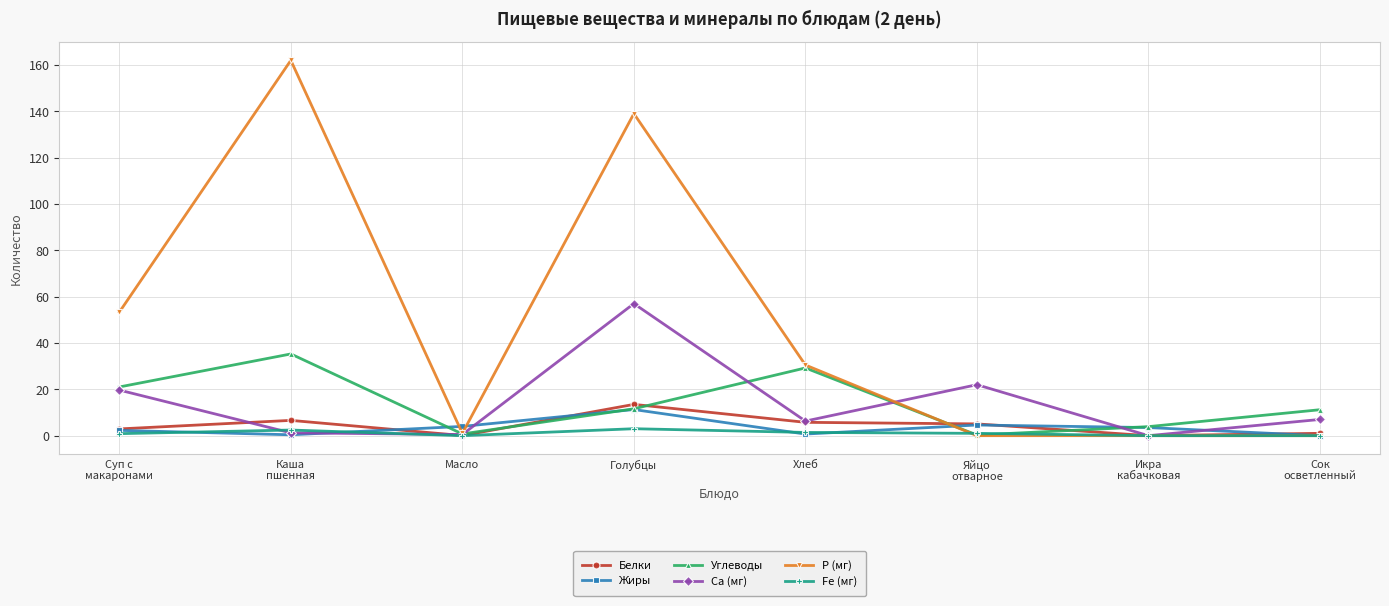

What is the difference between the maximum and minimum values in the Р (мг) series?

162.0